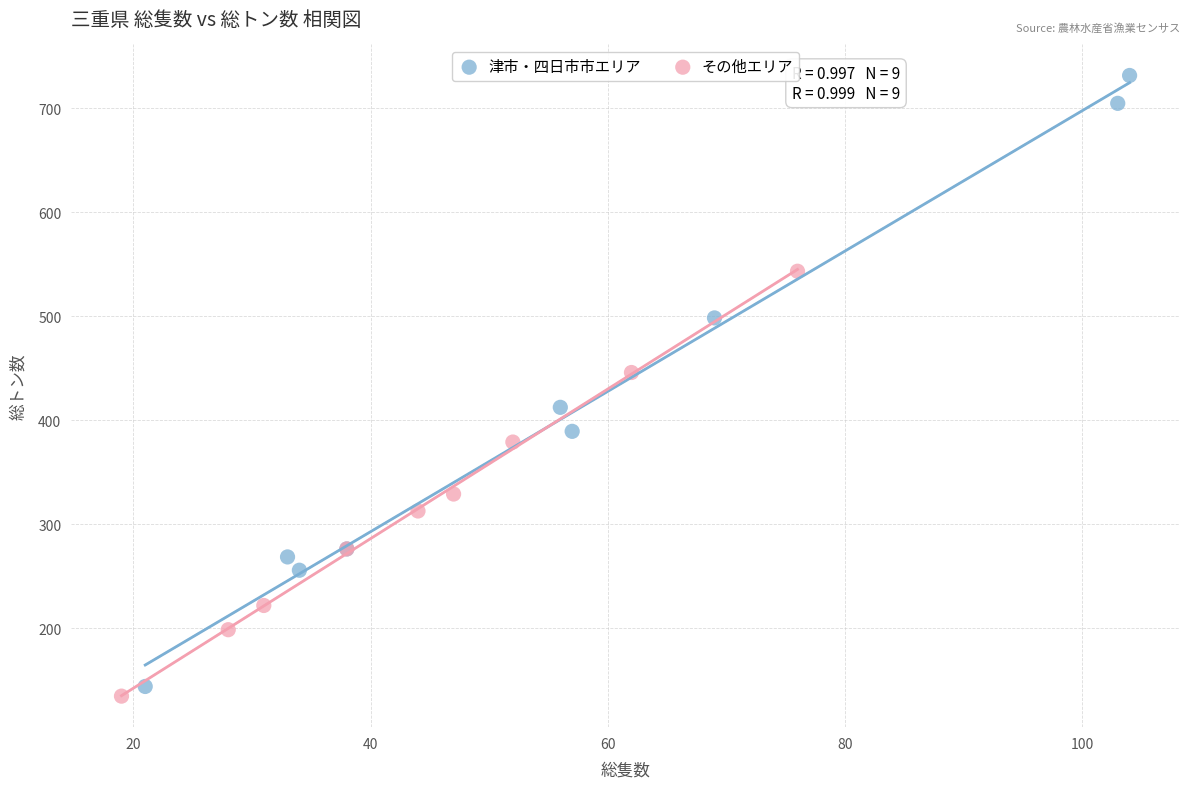

Which series reaches the minimum Y coordinate?

その他エリア